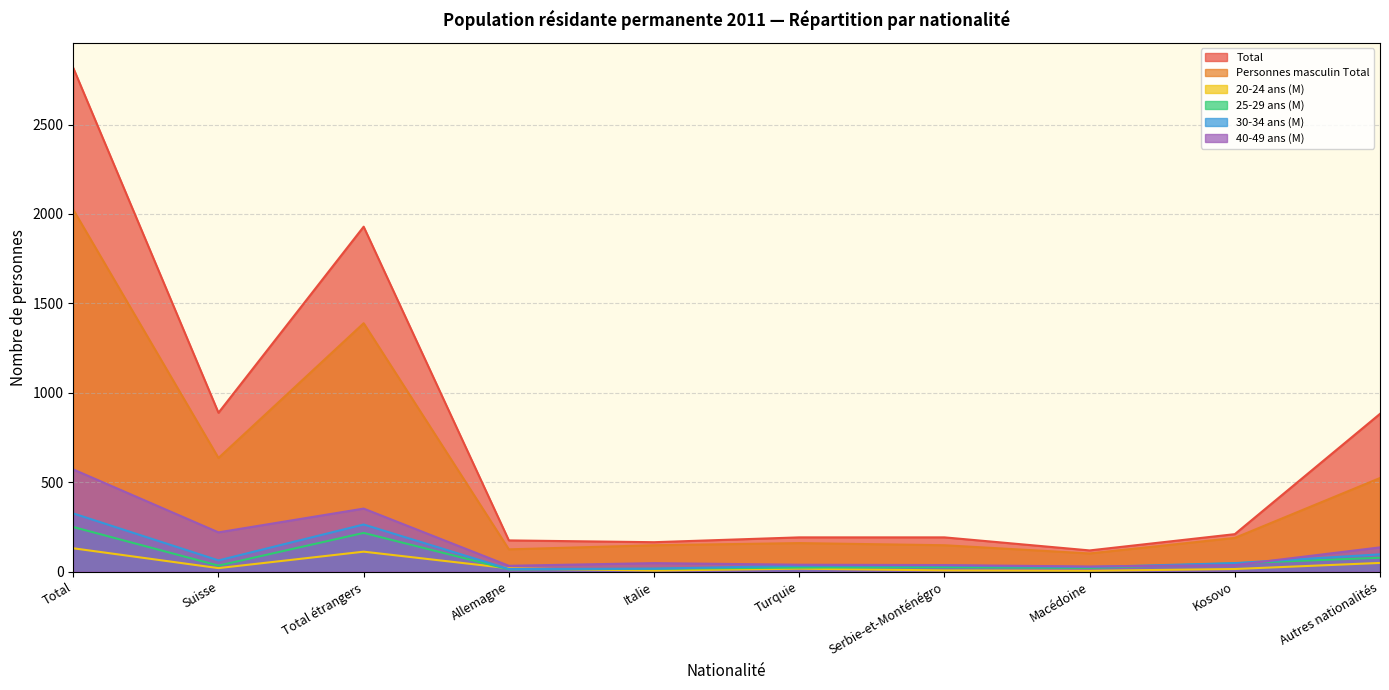

What is the difference between the maximum and second lowest values in the 25-29 ans (M) series?

234